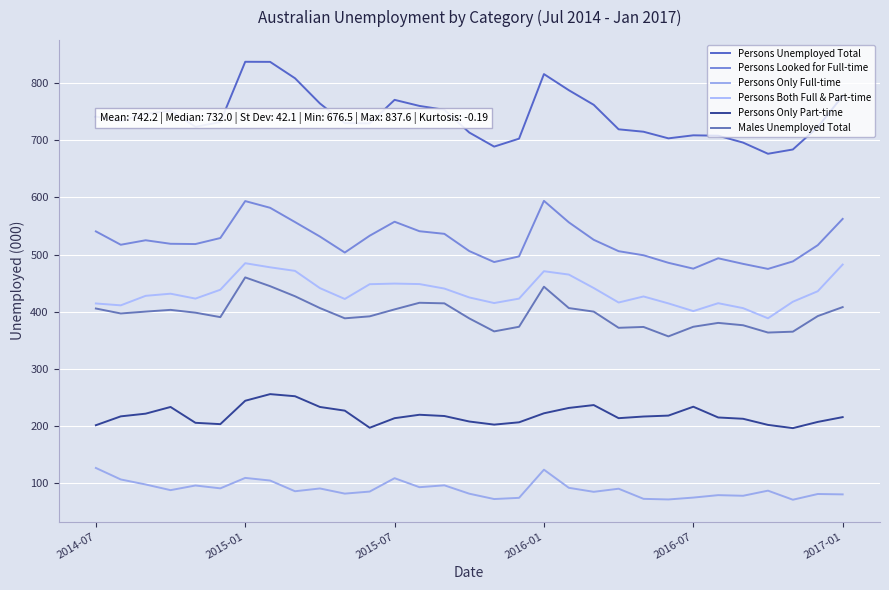

Does the chart have visible grid lines?

Yes